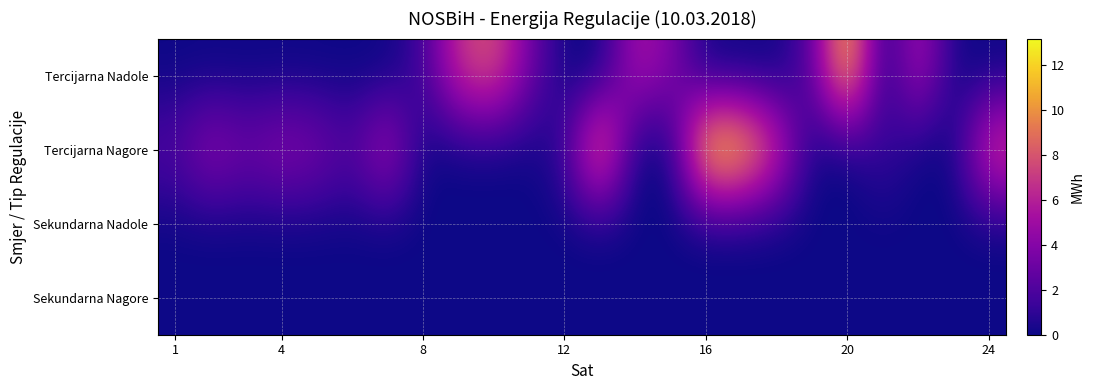

Reading right to left, what are all the values shown in this chart?

Tercijarna Nadole: 0.0	0.1	5.7	0.0	12.1	2.4	0.0	0.0	0.0	3.9	5.5	0.0	0.0	3.4	8.1	6.9	1.5	0.0	0.0	0.0	0.0	0.0	0.0	0.0
Tercijarna Nagore: 8.0	0.0	0.0	1.5	0.0	0.0	7.5	12.7	13.2	0.0	0.0	10.6	1.3	0.0	0.0	0.0	0.0	5.8	2.2	3.8	4.4	3.3	4.7	2.2
Sekundarna Nadole: 0.0	0.0	0.0	0.0	0.0	0.0	0.0	0.0	0.0	0.0	0.0	0.0	0.0	0.0	0.0	0.0	0.0	0.0	0.0	0.0	0.0	0.0	0.0	0.0
Sekundarna Nagore: 0.0	0.0	0.0	0.0	0.0	0.0	0.0	0.0	0.0	0.0	0.0	0.0	0.0	0.0	0.0	0.0	0.0	0.0	0.0	0.0	0.0	0.0	0.0	0.0